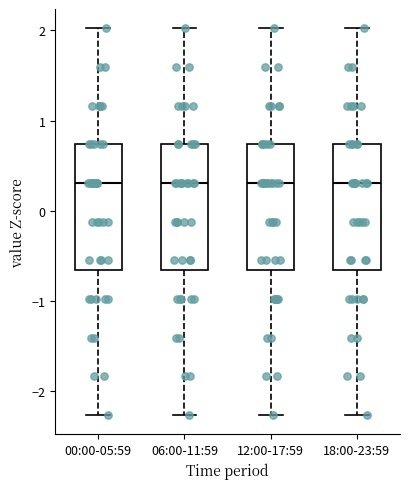

Where does the upper whisker of the box for 18:00-23:59 end on the y-axis? The values are not printed on the chart, so give them approximately, as read against the axis.

2.0